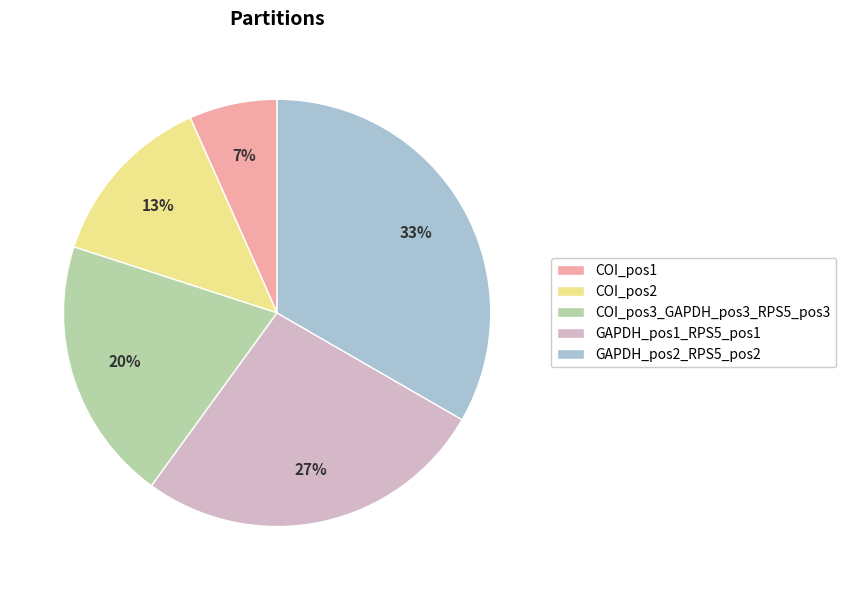

Do GAPDH_pos1_RPS5_pos1 and COI_pos3_GAPDH_pos3_RPS5_pos3 together represent more than half of the pie?

No